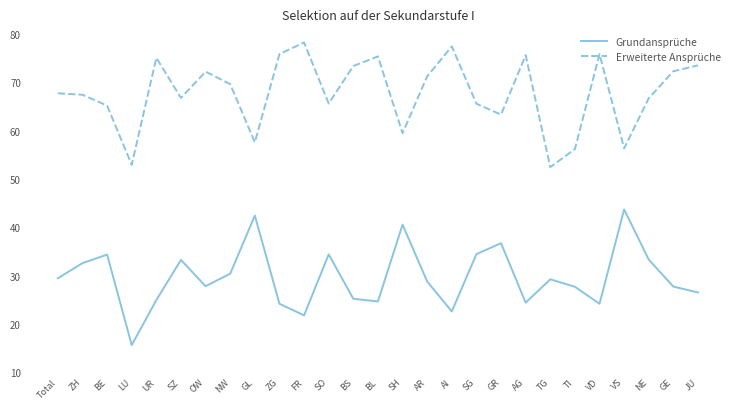

What is the difference between the highest and lowest values at TI?

28.5